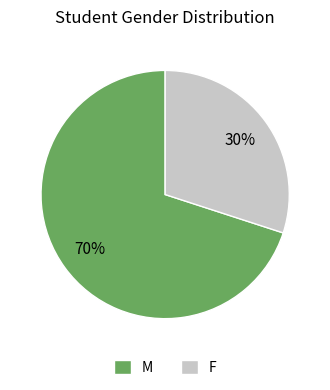

What is the largest slice in the pie chart?

M